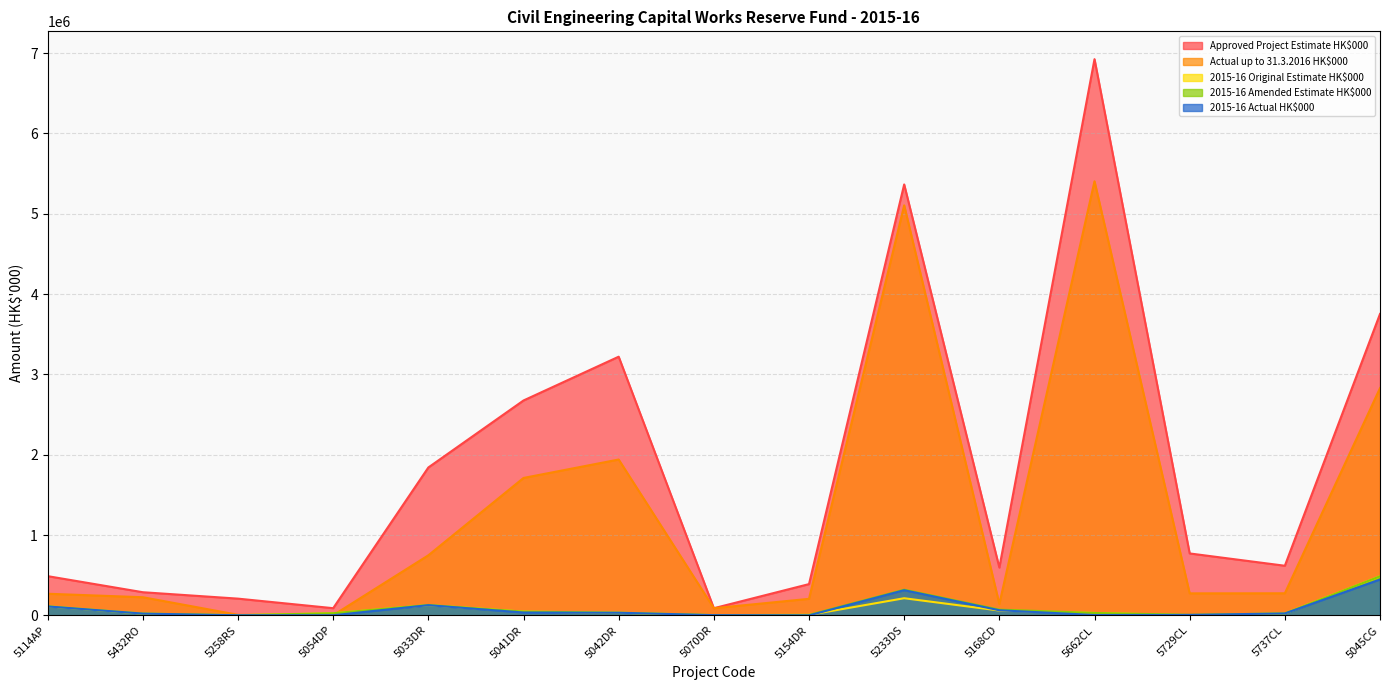

Reading left to right, transcribe all the data shown in this chart.

Approved Project Estimate HK$000: 488200	288100	208200	89400	1841000	2675000	3220000	89100	389300	5364300	595100	6923900	770900	617700	3752000
Actual up to 31.3.2016 HK$000: 269150	225762	7134	1840	747732	1710682	1939989	89088	205893	5104161	142150	5403682	274069	274870	2828575
2015-16 Original Estimate HK$000: 112600	22108	2000	26500	127378	46793	33000	2972	5830	213358	60000	29820	3200	24000	486076
2015-16 Amended Estimate HK$000: 112600	22108	2000	26500	129428	46793	33000	2972	5830	320000	71500	29820	6500	24000	486076
2015-16 Actual HK$000: 111177	22072	1315	1840	126979	35483	32833	2970	0	313357	63555	4610	6209	23971	446968